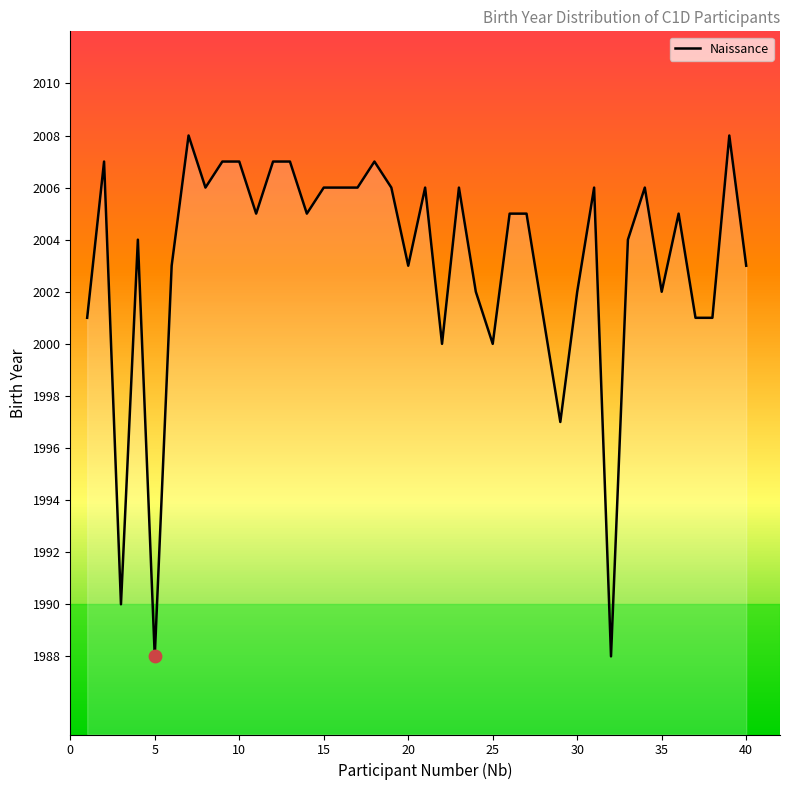

What is the greatest value displayed?

2008